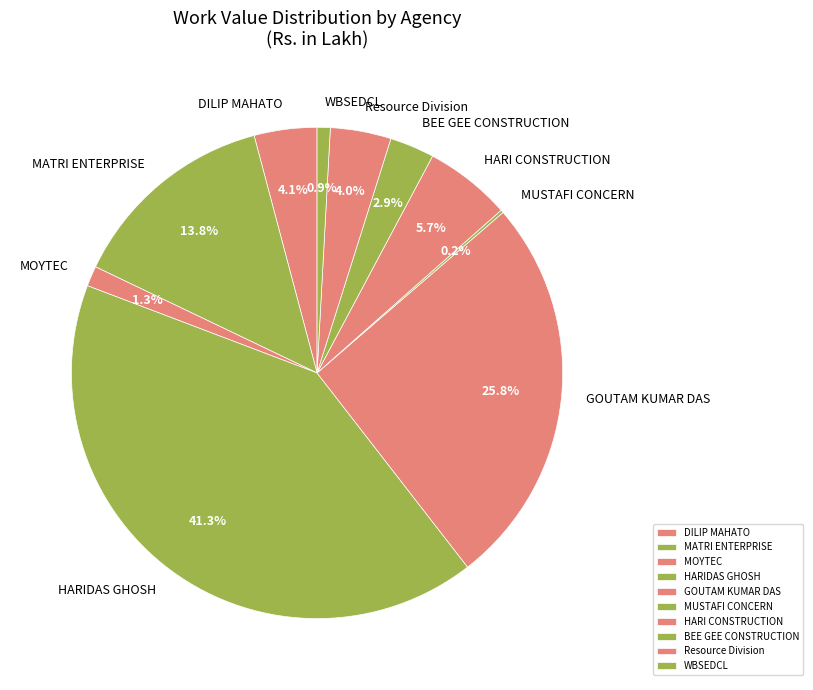

Is the sum of MATRI ENTERPRISE and HARI CONSTRUCTION greater than half?

No